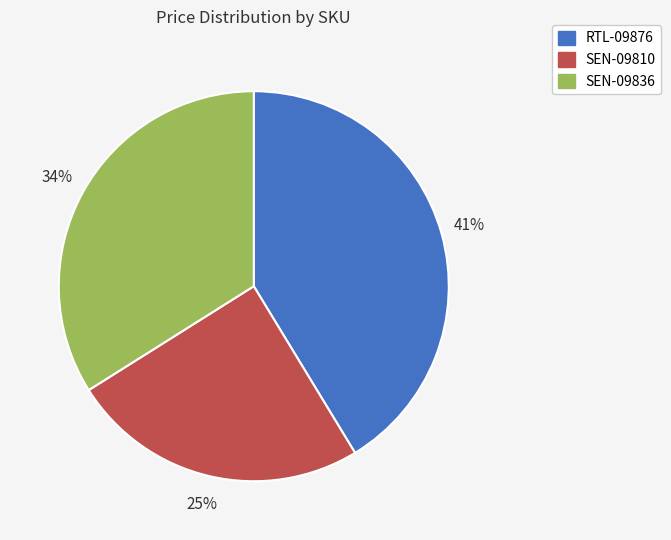

How many segments does this pie chart have?

3